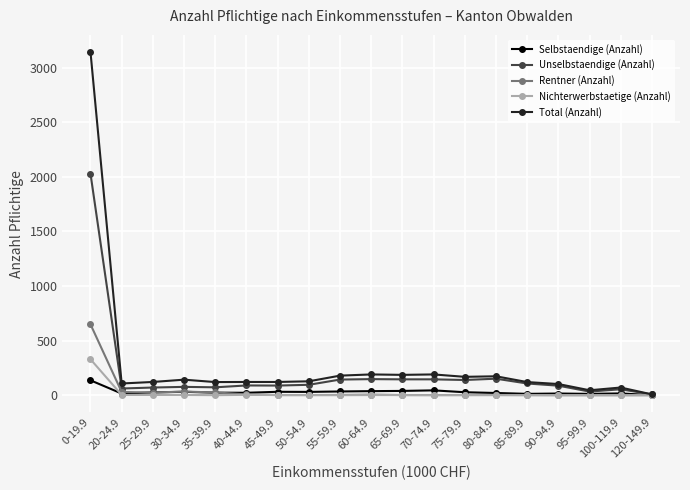

Where does the Unselbstaendige (Anzahl) series first go above 89?

0-19.9